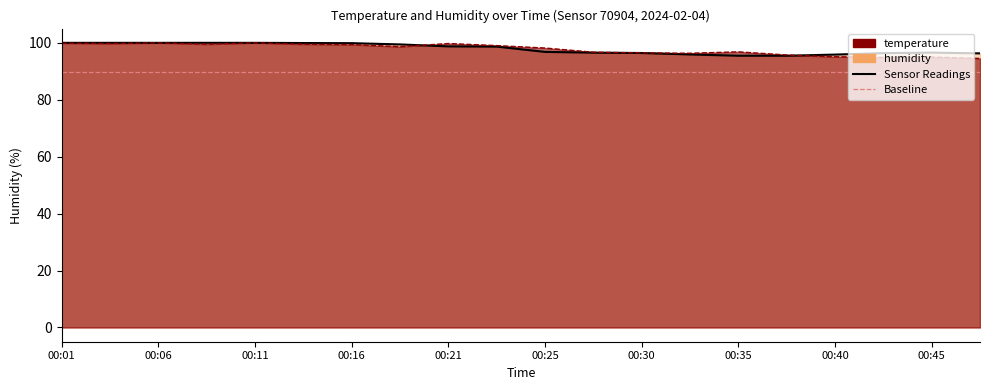

Which series ends up on top after the final intersection of temperature and humidity?

humidity